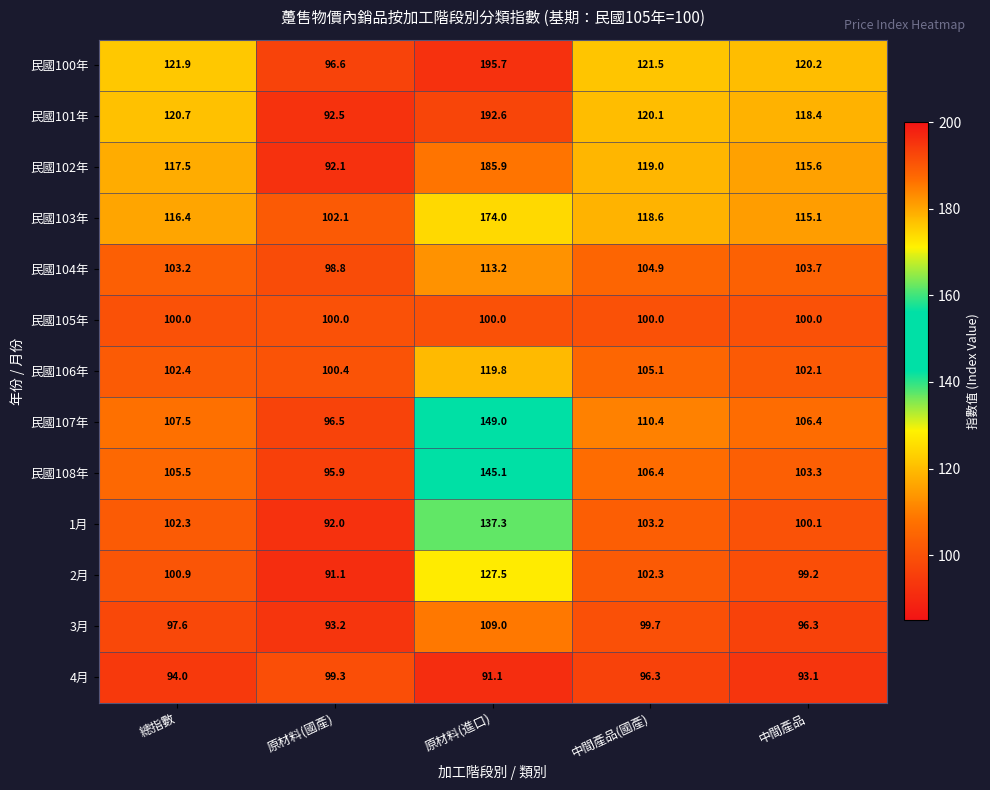

What is the difference between the maximum and minimum values in the 1月 series?

45.3